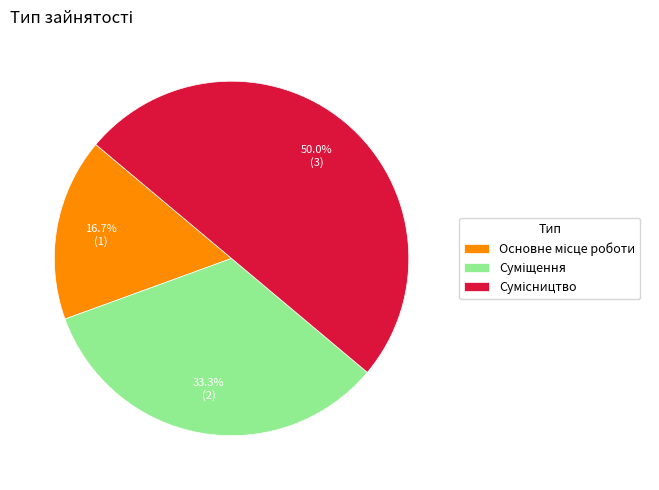

What percentage is the Основне місце роботи slice, to the nearest percent?

17%